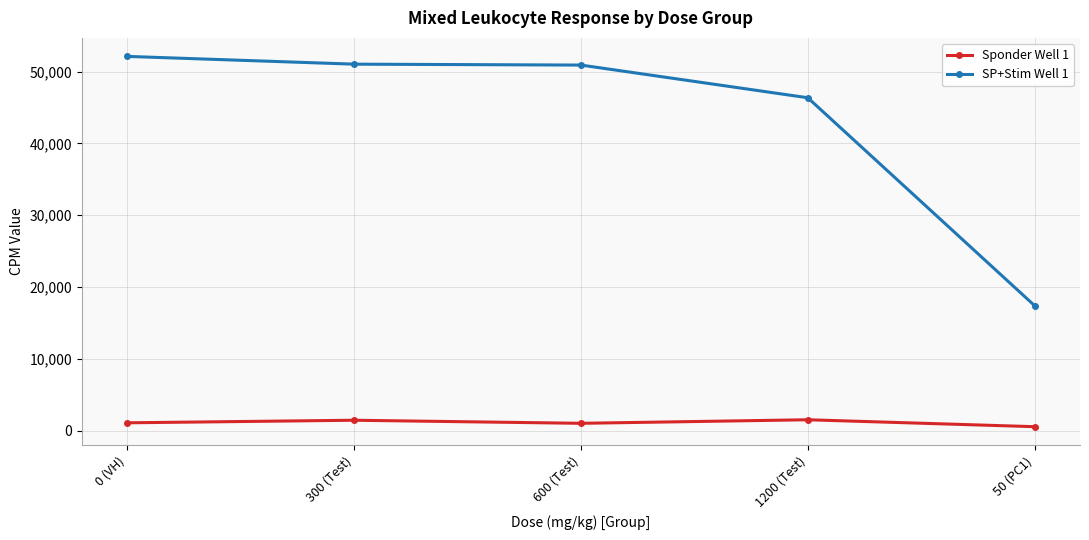

What is the maximum value shown in the chart?

52124